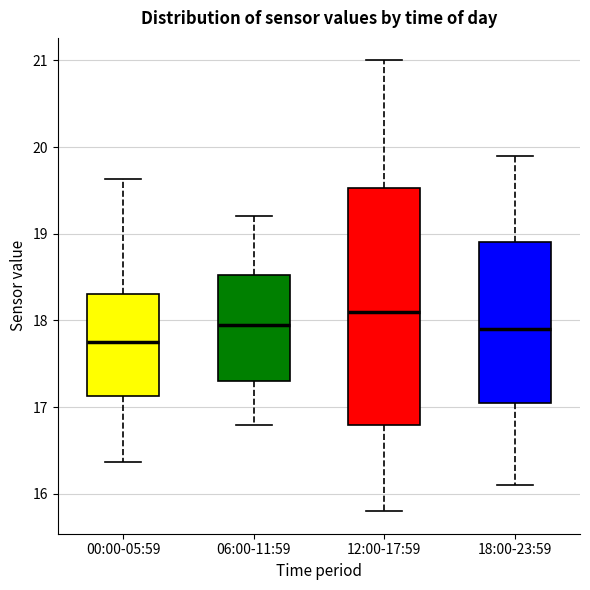

Reading left to right, read every box against the y-axis: the position of its median line, the range the box covers, and the ends of its whiskers. The values are not printed on the chart, so give them approximately, as read against the axis.

00:00-05:59: median 17.8, box 17.1 to 18.3, whiskers 16.4 to 19.6
06:00-11:59: median 18.0, box 17.3 to 18.5, whiskers 16.8 to 19.2
12:00-17:59: median 18.1, box 16.8 to 19.5, whiskers 15.8 to 21.0
18:00-23:59: median 17.9, box 17.1 to 18.9, whiskers 16.1 to 19.9